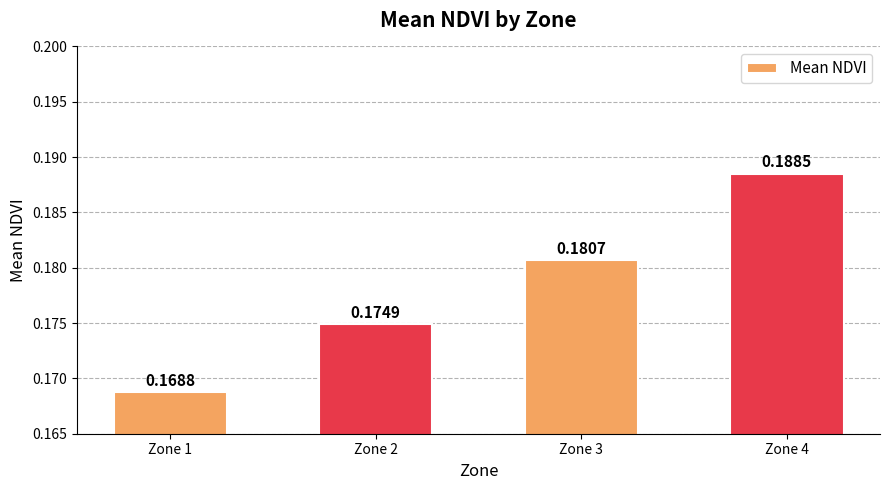

Rank the categories by value from highest to lowest.

Zone 4, Zone 3, Zone 2, Zone 1